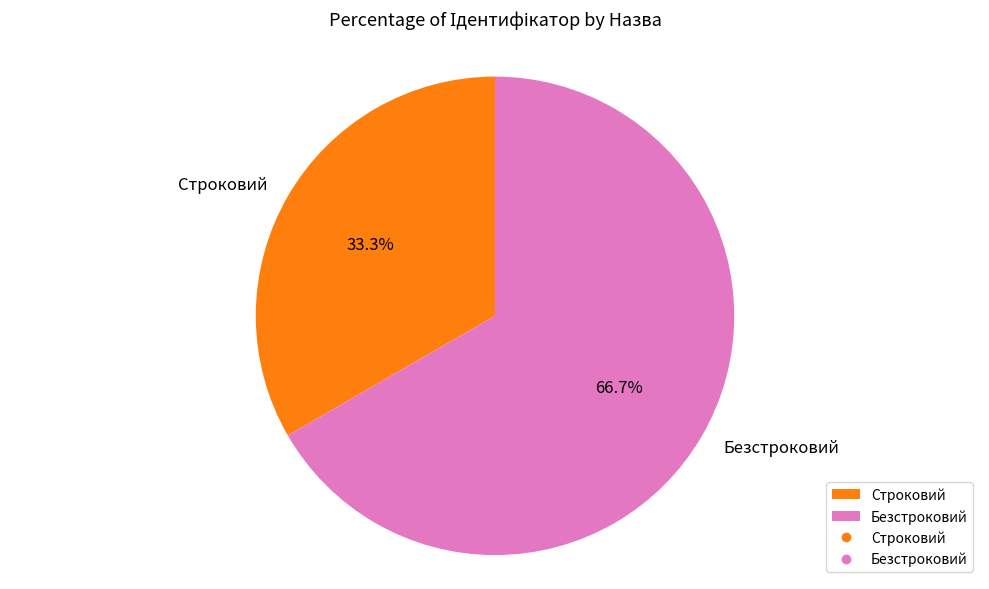

To the nearest percent, what is the difference between the largest and smallest slice percentages?

33%